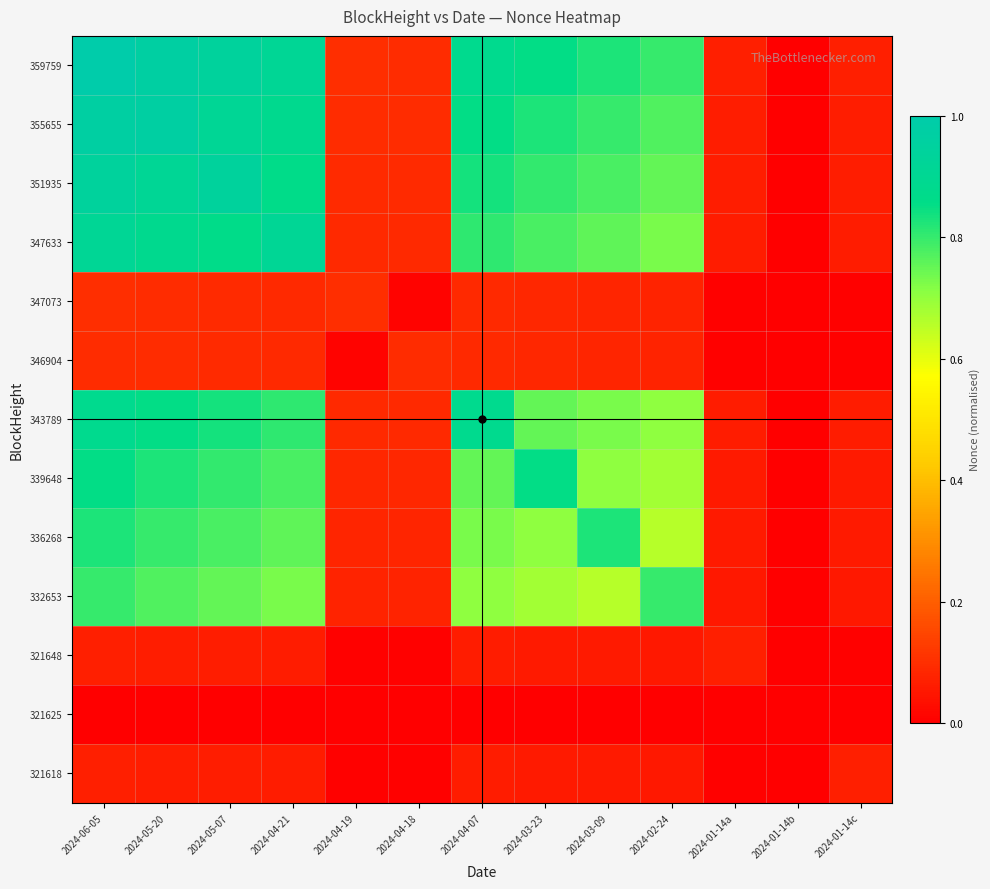

Reading right to left, extract all data points from this chart.

359759: 2024-01-14c=0.1	2024-01-14b=0.0	2024-01-14a=0.1	2024-02-24=0.8	2024-03-09=0.8	2024-03-23=0.9	2024-04-07=0.9	2024-04-18=0.1	2024-04-19=0.1	2024-04-21=0.9	2024-05-07=0.9	2024-05-20=1.0	2024-06-05=1.0
355655: 2024-01-14c=0.1	2024-01-14b=0.0	2024-01-14a=0.1	2024-02-24=0.8	2024-03-09=0.8	2024-03-23=0.8	2024-04-07=0.9	2024-04-18=0.1	2024-04-19=0.1	2024-04-21=0.9	2024-05-07=0.9	2024-05-20=1.0	2024-06-05=1.0
351935: 2024-01-14c=0.1	2024-01-14b=0.0	2024-01-14a=0.1	2024-02-24=0.8	2024-03-09=0.8	2024-03-23=0.8	2024-04-07=0.8	2024-04-18=0.1	2024-04-19=0.1	2024-04-21=0.9	2024-05-07=0.9	2024-05-20=0.9	2024-06-05=0.9
347633: 2024-01-14c=0.1	2024-01-14b=0.0	2024-01-14a=0.1	2024-02-24=0.7	2024-03-09=0.8	2024-03-23=0.8	2024-04-07=0.8	2024-04-18=0.1	2024-04-19=0.1	2024-04-21=0.9	2024-05-07=0.9	2024-05-20=0.9	2024-06-05=0.9
347073: 2024-01-14c=0.0	2024-01-14b=0.0	2024-01-14a=0.0	2024-02-24=0.1	2024-03-09=0.1	2024-03-23=0.1	2024-04-07=0.1	2024-04-18=0.0	2024-04-19=0.1	2024-04-21=0.1	2024-05-07=0.1	2024-05-20=0.1	2024-06-05=0.1
346904: 2024-01-14c=0.0	2024-01-14b=0.0	2024-01-14a=0.0	2024-02-24=0.1	2024-03-09=0.1	2024-03-23=0.1	2024-04-07=0.1	2024-04-18=0.1	2024-04-19=0.0	2024-04-21=0.1	2024-05-07=0.1	2024-05-20=0.1	2024-06-05=0.1
343789: 2024-01-14c=0.1	2024-01-14b=0.0	2024-01-14a=0.1	2024-02-24=0.7	2024-03-09=0.7	2024-03-23=0.8	2024-04-07=0.9	2024-04-18=0.1	2024-04-19=0.1	2024-04-21=0.8	2024-05-07=0.8	2024-05-20=0.9	2024-06-05=0.9
339648: 2024-01-14c=0.1	2024-01-14b=0.0	2024-01-14a=0.1	2024-02-24=0.7	2024-03-09=0.7	2024-03-23=0.9	2024-04-07=0.8	2024-04-18=0.1	2024-04-19=0.1	2024-04-21=0.8	2024-05-07=0.8	2024-05-20=0.8	2024-06-05=0.9
336268: 2024-01-14c=0.1	2024-01-14b=0.0	2024-01-14a=0.1	2024-02-24=0.7	2024-03-09=0.8	2024-03-23=0.7	2024-04-07=0.7	2024-04-18=0.1	2024-04-19=0.1	2024-04-21=0.8	2024-05-07=0.8	2024-05-20=0.8	2024-06-05=0.8
332653: 2024-01-14c=0.1	2024-01-14b=0.0	2024-01-14a=0.1	2024-02-24=0.8	2024-03-09=0.7	2024-03-23=0.7	2024-04-07=0.7	2024-04-18=0.1	2024-04-19=0.1	2024-04-21=0.7	2024-05-07=0.8	2024-05-20=0.8	2024-06-05=0.8
321648: 2024-01-14c=0.0	2024-01-14b=0.0	2024-01-14a=0.1	2024-02-24=0.1	2024-03-09=0.1	2024-03-23=0.1	2024-04-07=0.1	2024-04-18=0.0	2024-04-19=0.0	2024-04-21=0.1	2024-05-07=0.1	2024-05-20=0.1	2024-06-05=0.1
321625: 2024-01-14c=0.0	2024-01-14b=0.0	2024-01-14a=0.0	2024-02-24=0.0	2024-03-09=0.0	2024-03-23=0.0	2024-04-07=0.0	2024-04-18=0.0	2024-04-19=0.0	2024-04-21=0.0	2024-05-07=0.0	2024-05-20=0.0	2024-06-05=0.0
321618: 2024-01-14c=0.1	2024-01-14b=0.0	2024-01-14a=0.0	2024-02-24=0.1	2024-03-09=0.1	2024-03-23=0.1	2024-04-07=0.1	2024-04-18=0.0	2024-04-19=0.0	2024-04-21=0.1	2024-05-07=0.1	2024-05-20=0.1	2024-06-05=0.1